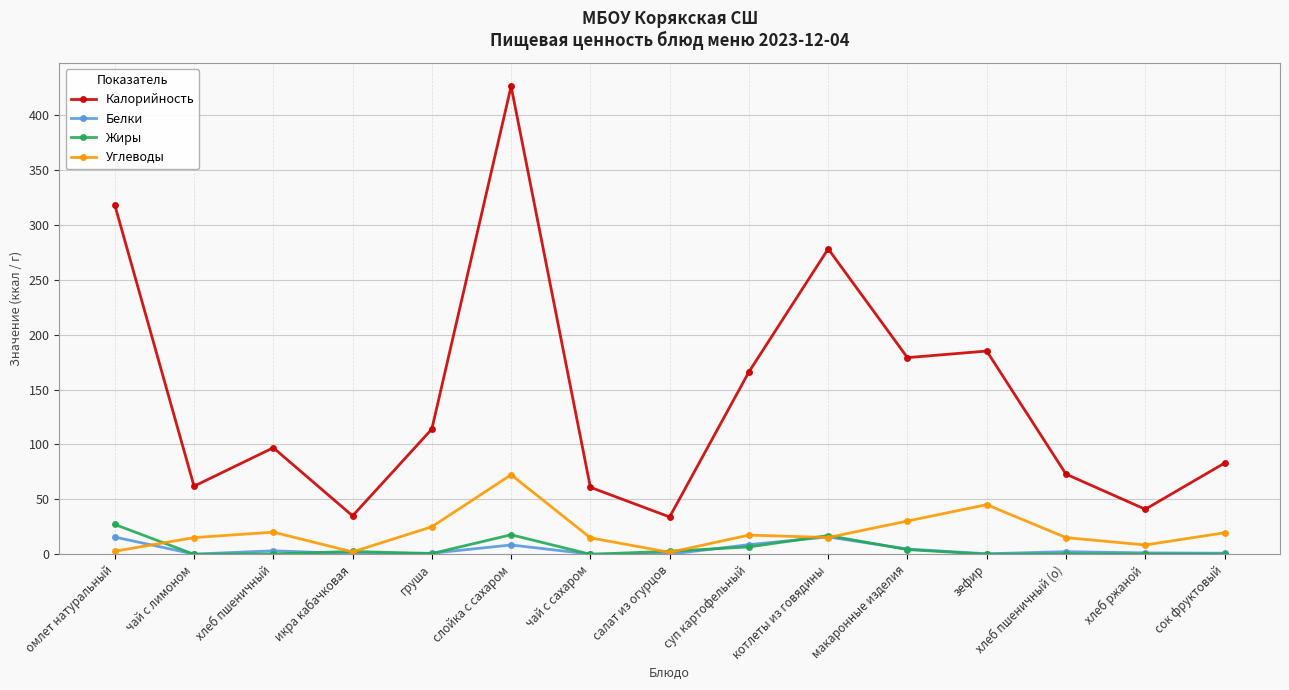

How many data points in Жиры are above 0?

13